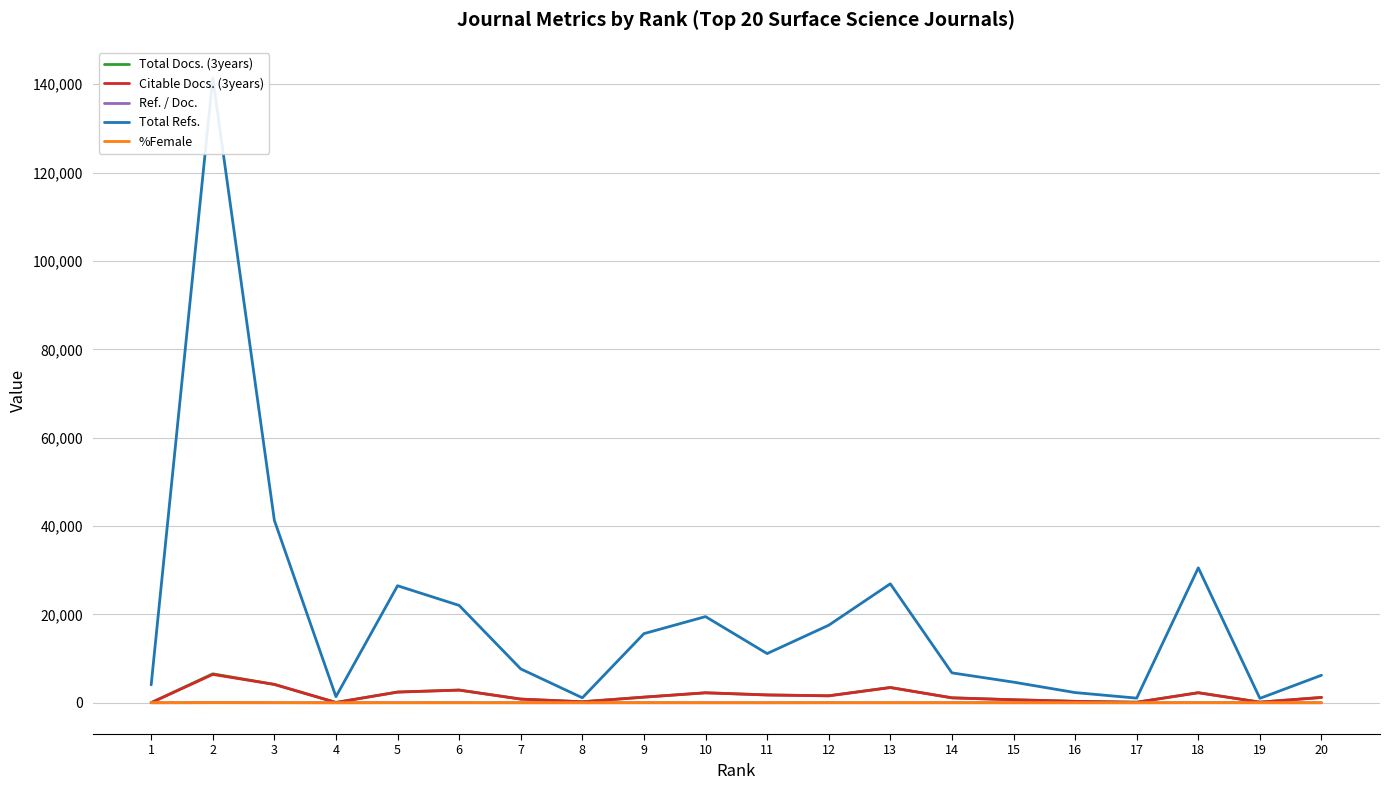

How many interior local peaks does the Total Refs. series have?

5